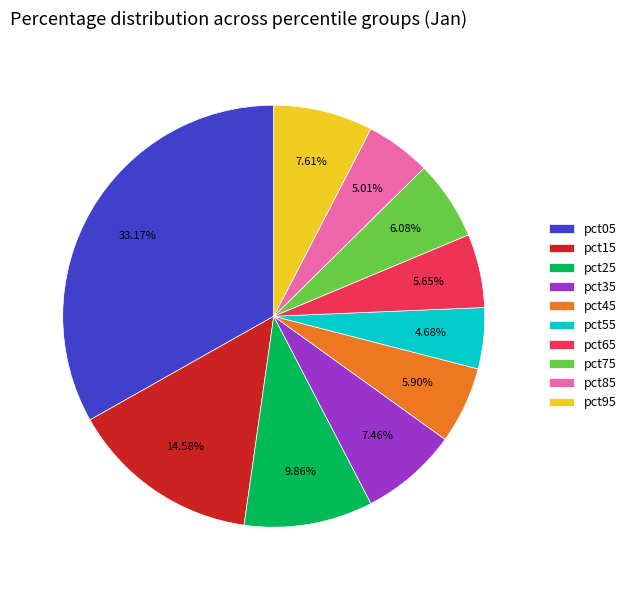

Which has a higher value, pct65 or pct55?

pct65